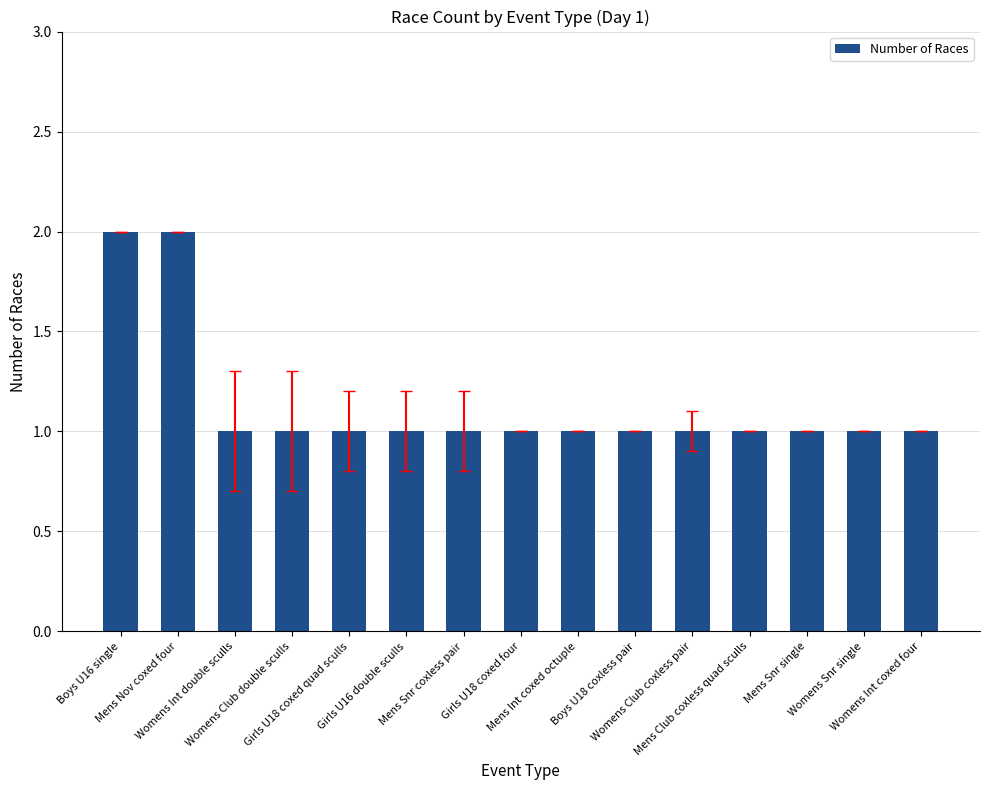

Reading left to right, extract all data points from this chart.

Boys U16 single=2	Mens Nov coxed four=2	Womens Int double sculls=1	Womens Club double sculls=1	Girls U18 coxed quad sculls=1	Girls U16 double sculls=1	Mens Snr coxless pair=1	Girls U18 coxed four=1	Mens Int coxed octuple=1	Boys U18 coxless pair=1	Womens Club coxless pair=1	Mens Club coxless quad sculls=1	Mens Snr single=1	Womens Snr single=1	Womens Int coxed four=1